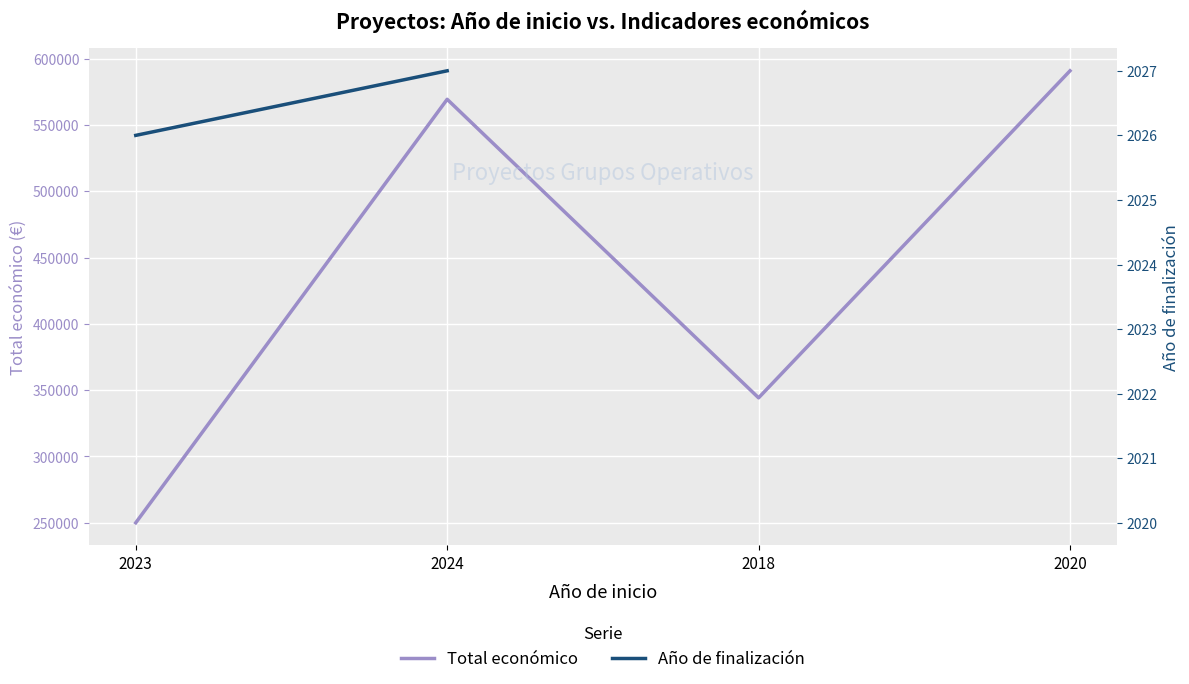

How many lines are shown in the chart?

2